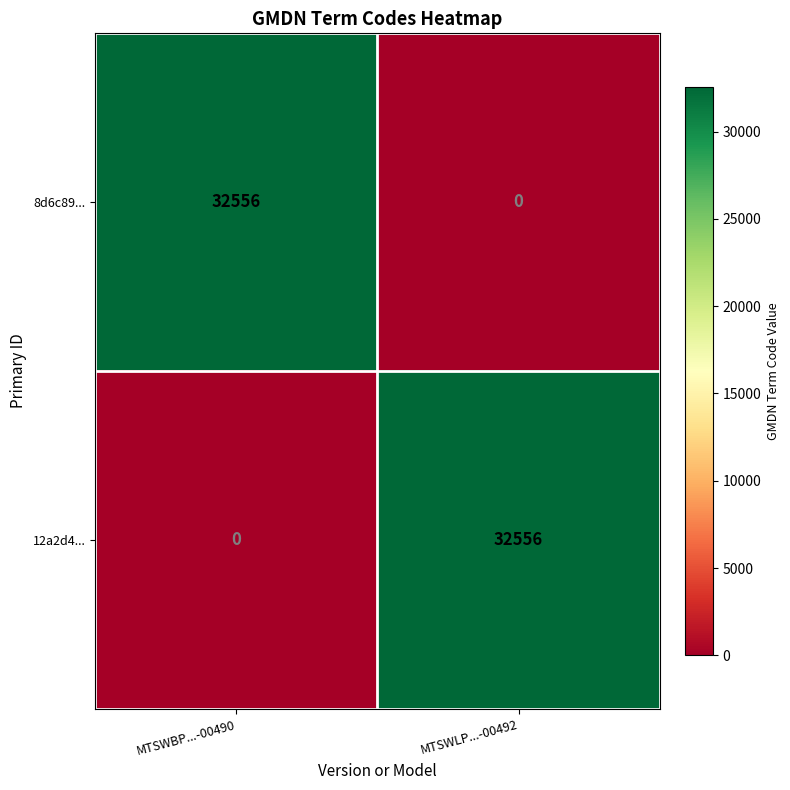

Read the 8d6c89... value at MTSWBP...-00490.

32556